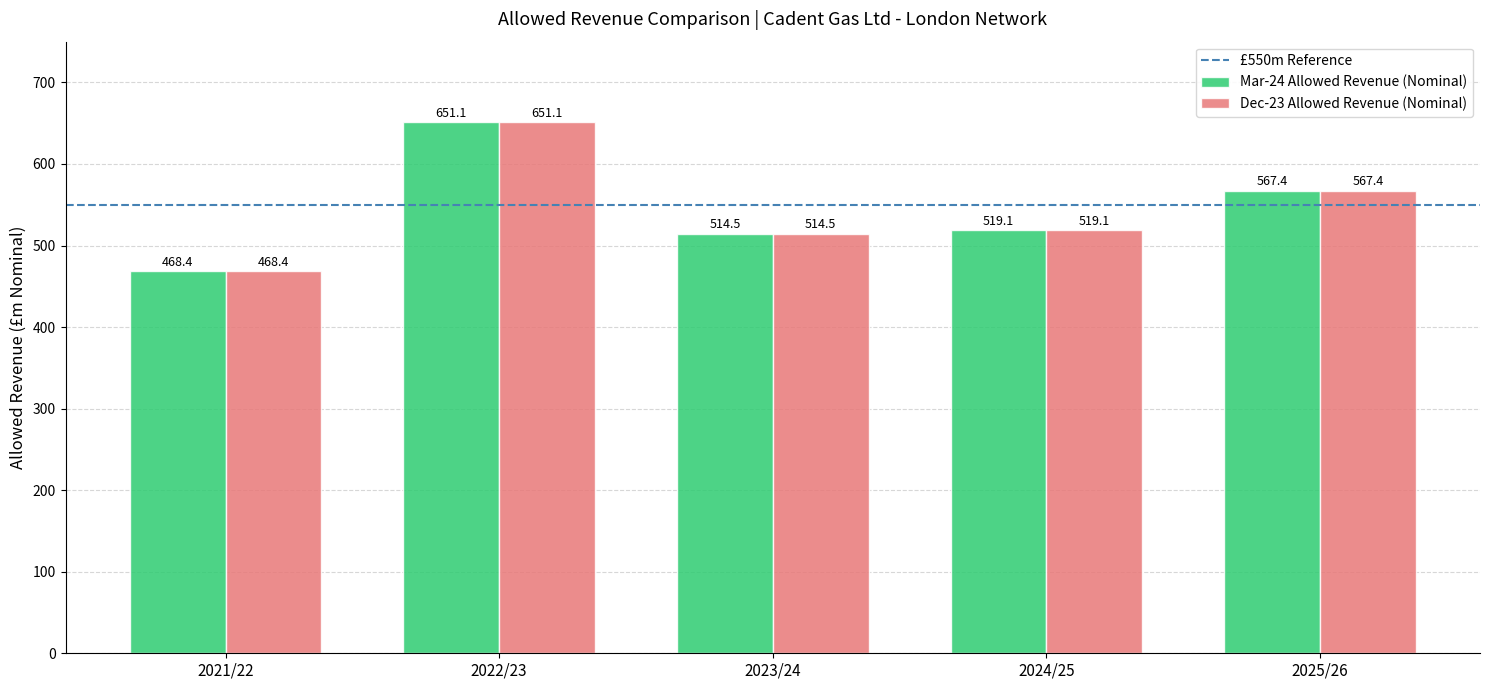

What is the maximum value for Mar-24 Allowed Revenue (Nominal)?

651.1